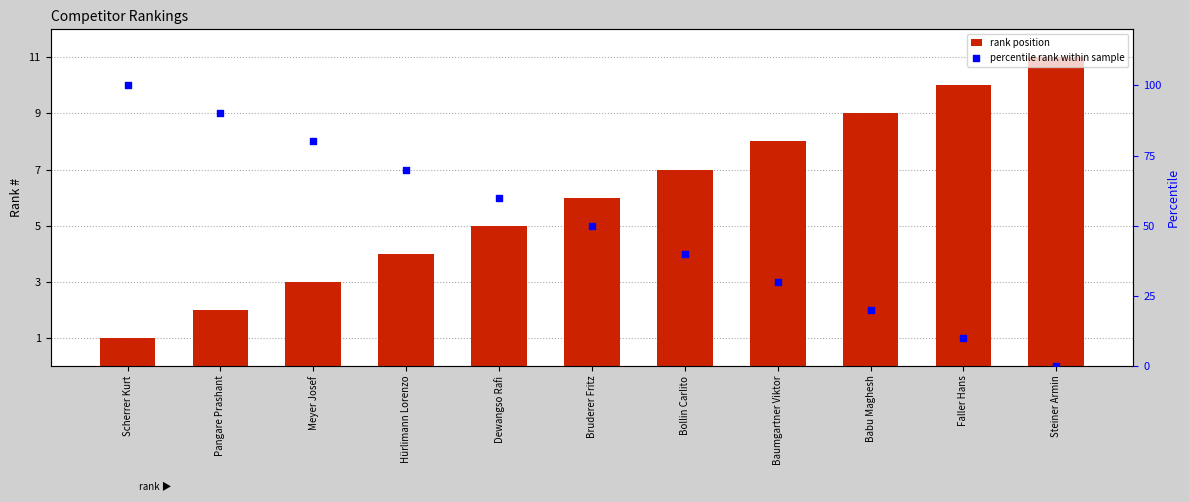

At which category is the sum across all series the highest?

Scherrer Kurt